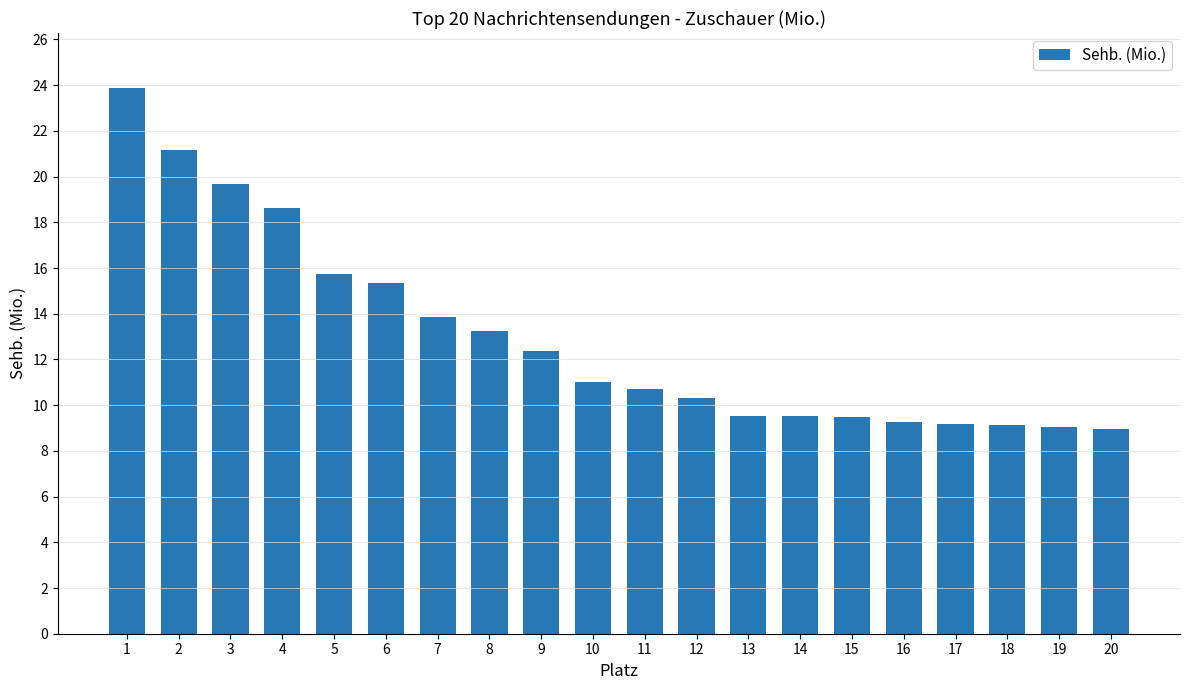

Is it true that the value at 6 is 6.4?

False